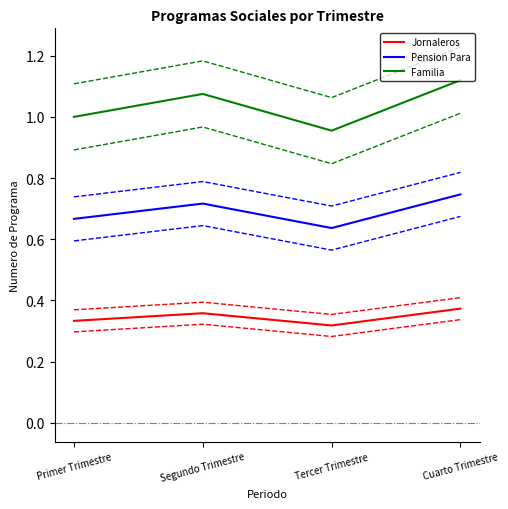

At which label does Pension Para reach its minimum?

Tercer Trimestre